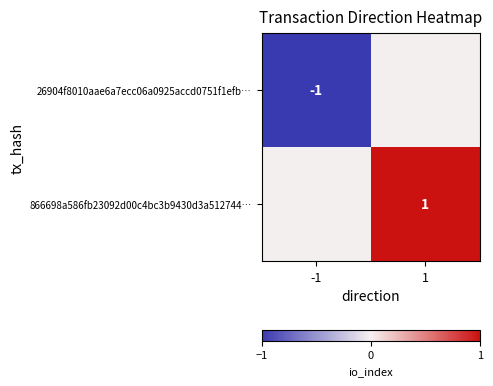

Is it true that 866698a586fb23092d00c4bc3b9430d3a512744… equals 1 at 1?

True